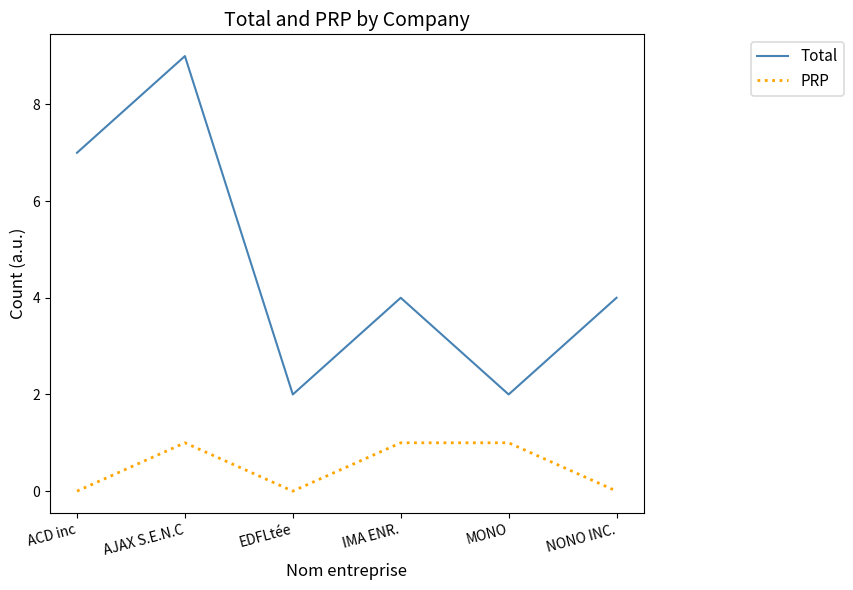

Is this an area chart (filled region under the line)?

No